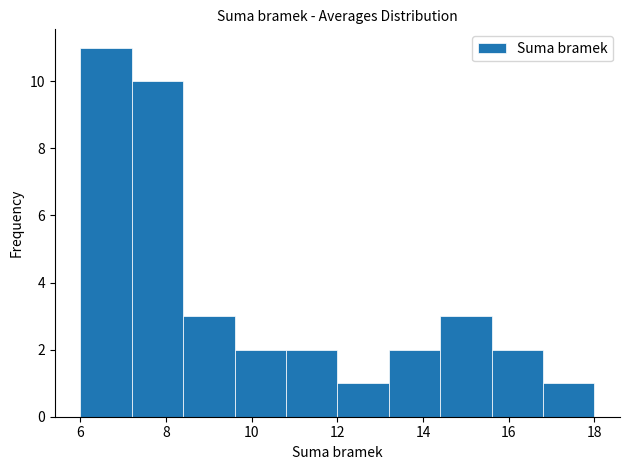

Reading left to right, transcribe this chart: for each bar, give the range it covers on the x-axis and its height. The values are not printed on the chart, so give them approximately, as read against the axis.

6.0 to 7.2: 11
7.2 to 8.4: 10
8.4 to 9.6: 3
9.6 to 10.8: 2
10.8 to 12.0: 2
12.0 to 13.2: 1
13.2 to 14.4: 2
14.4 to 15.6: 3
15.6 to 16.8: 2
16.8 to 18.0: 1